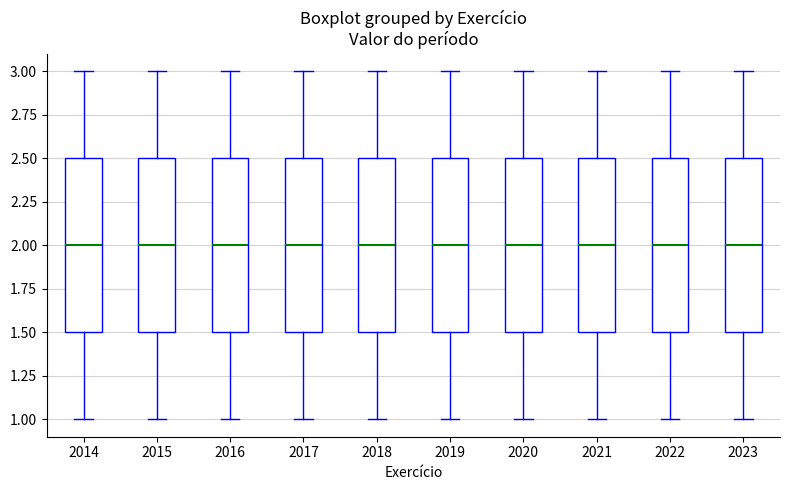

Where is the upper edge of the box at x = 2023 on the y-axis? The values are not printed on the chart, so give them approximately, as read against the axis.

2.5